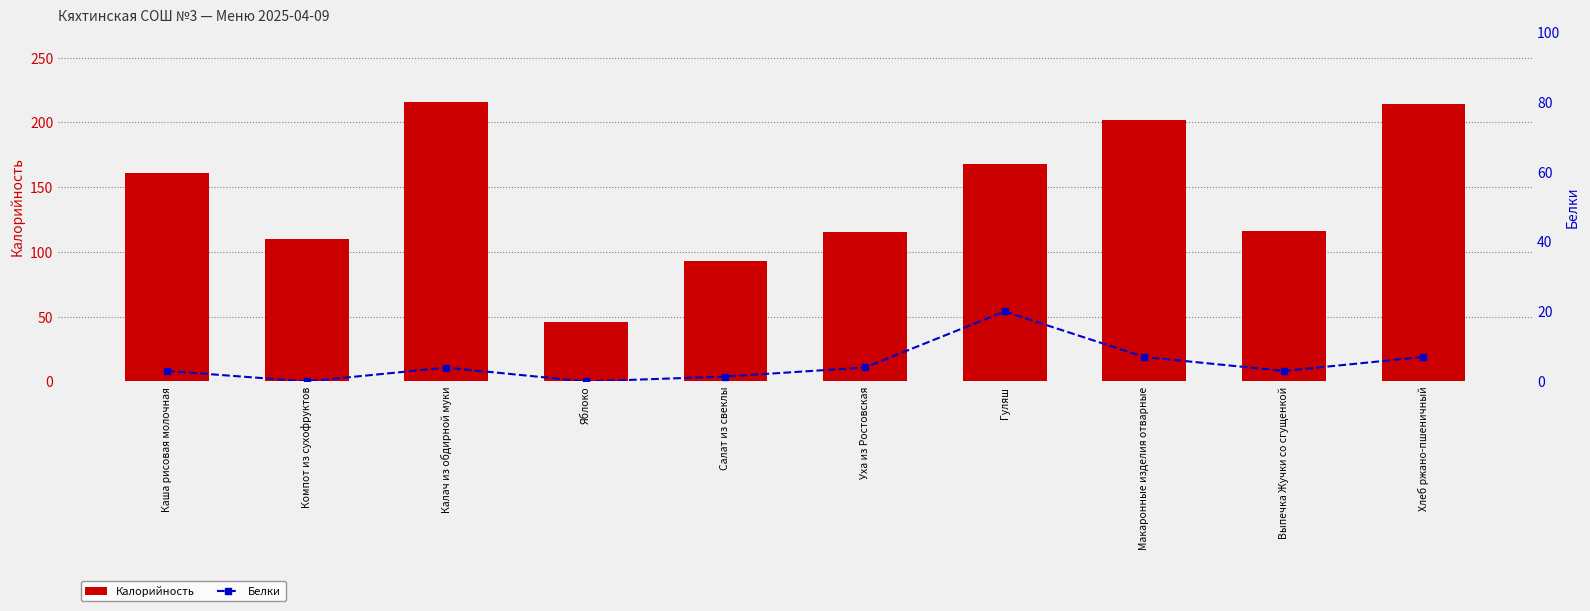

At which category is the sum across all series the highest?

Хлеб ржано-пшеничный